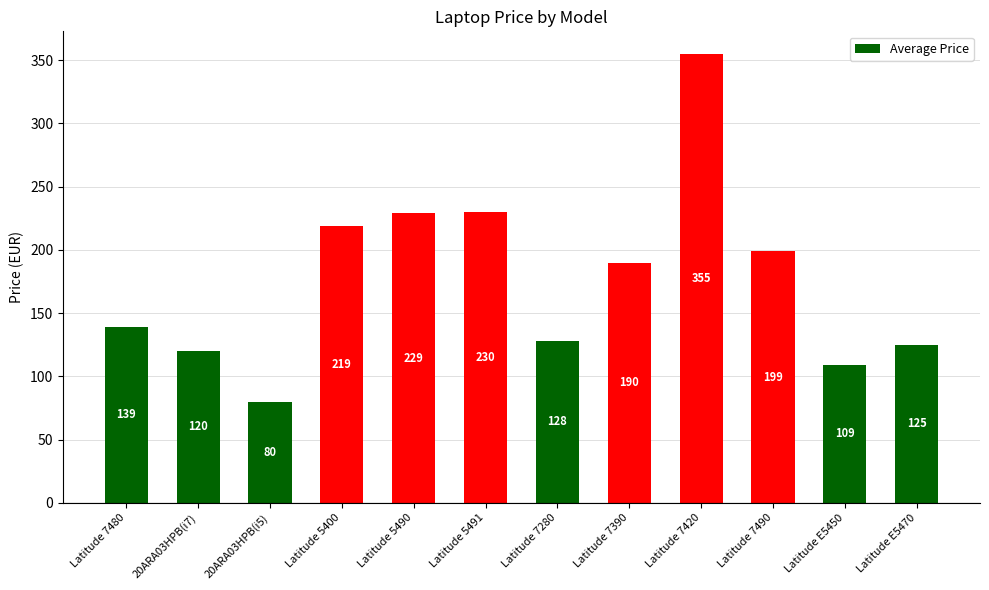

What position from the right is 20ARA03HPB(i7)?

11